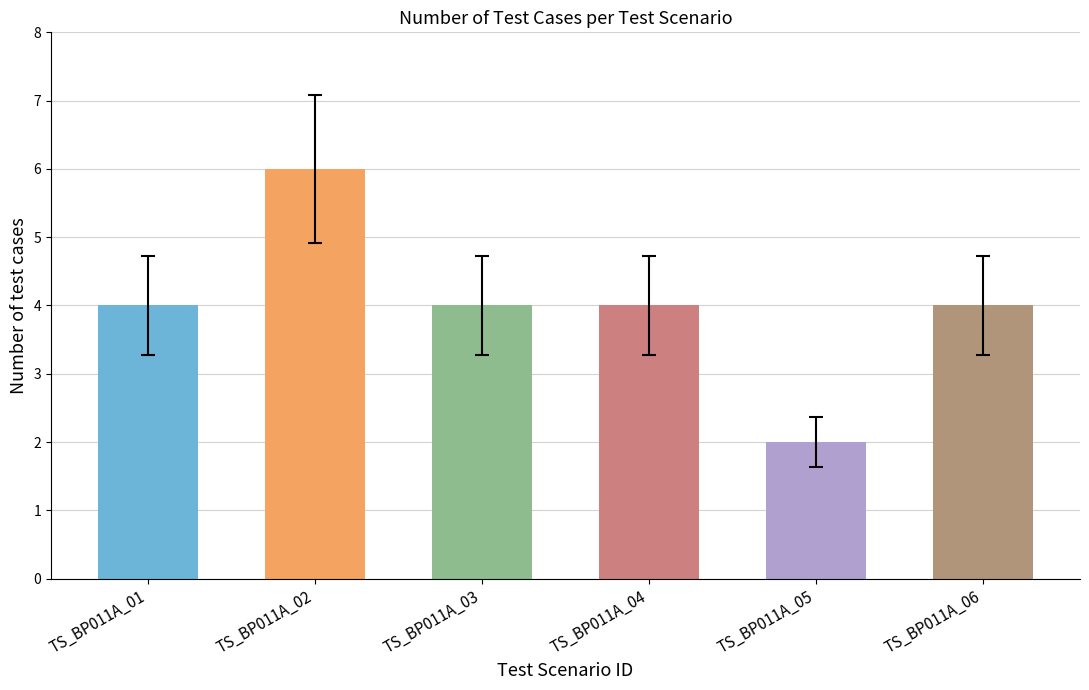

What is the change in value from TS_BP011A_03 to TS_BP011A_05?

-2